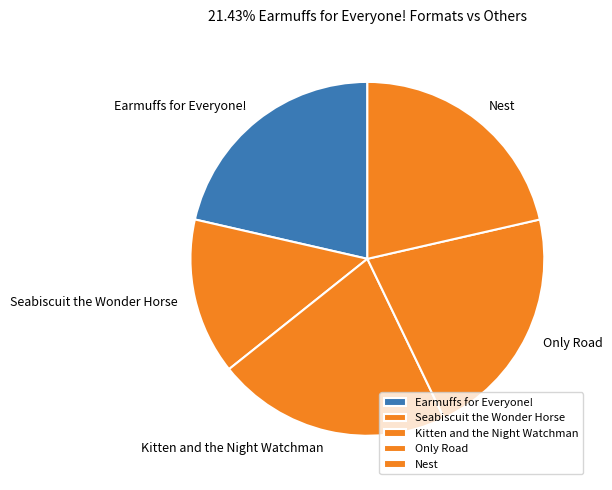

Is the sum of Nest and Earmuffs for Everyone! greater than half?

No